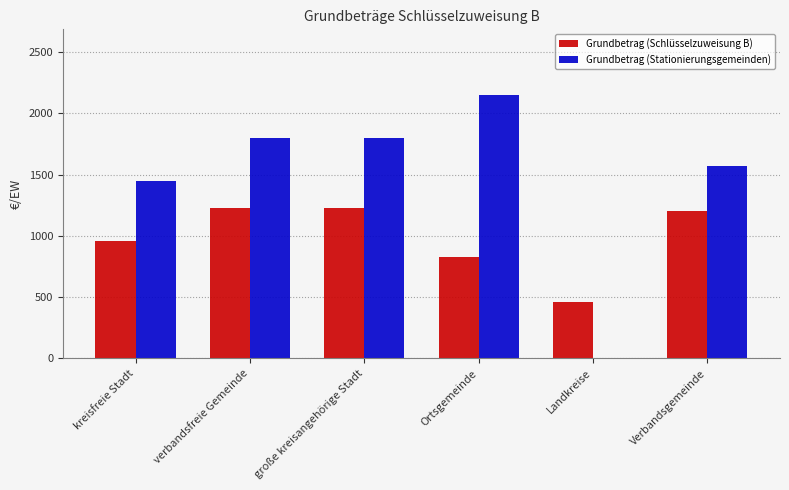

Is it true that Grundbetrag (Schlüsselzuweisung B) equals 1229 at verbandsfreie Gemeinde?

True